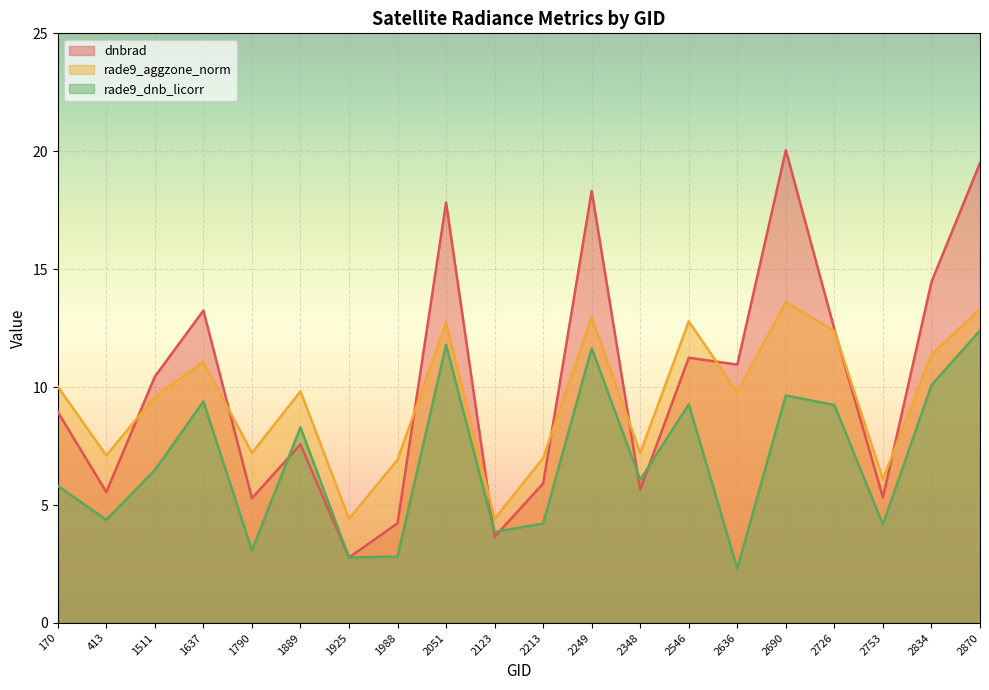

How many interior local peaks does the dnbrad series have?

6